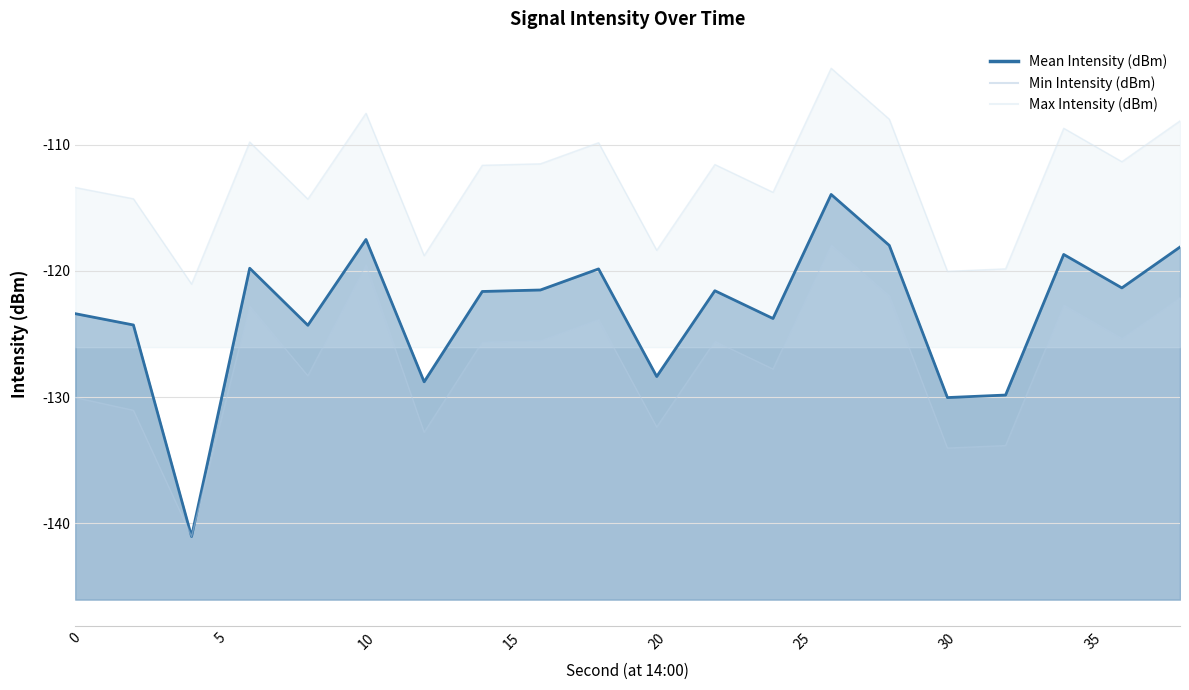

Is the value of Max Intensity (dBm) at 24 greater than the value of Min Intensity (dBm) at 0?

Yes